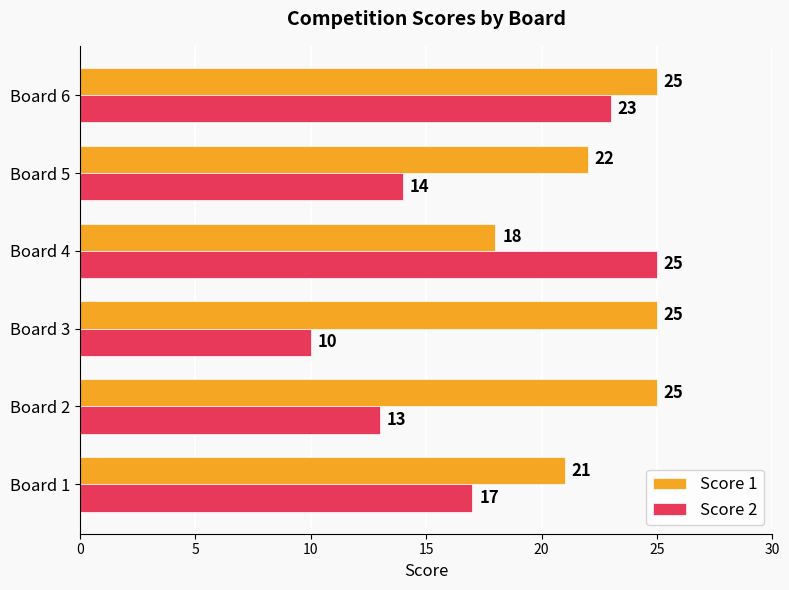

Between Board 5 and Board 6, which series saw the biggest shift?

Score 2